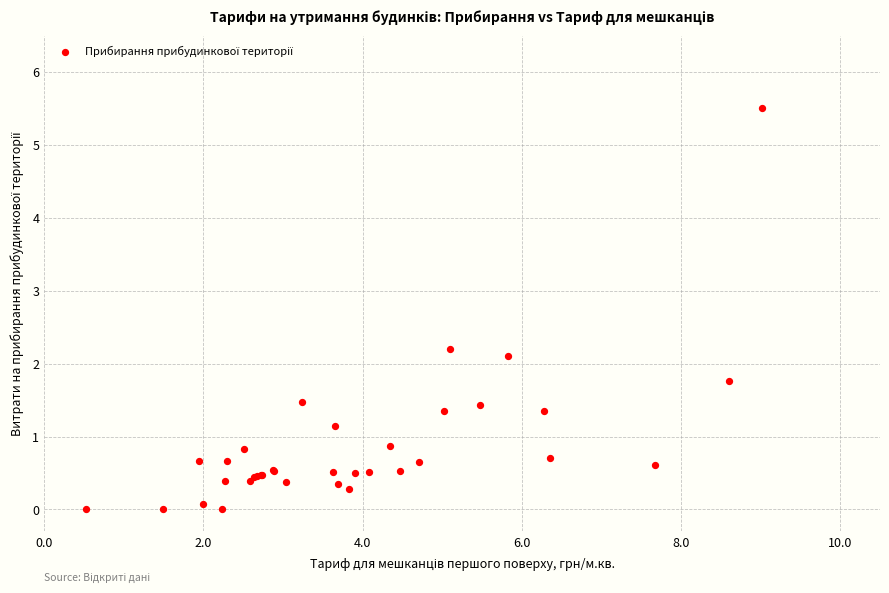

What Y value in the scatter plot is closest to 2?

2.1